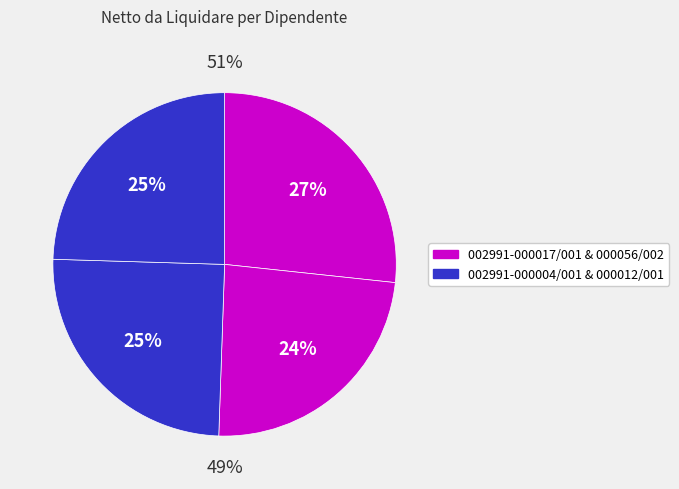

To the nearest percent, what is the difference between the 002991-000004/001 and 002991-000056/002 slice percentages?

1%